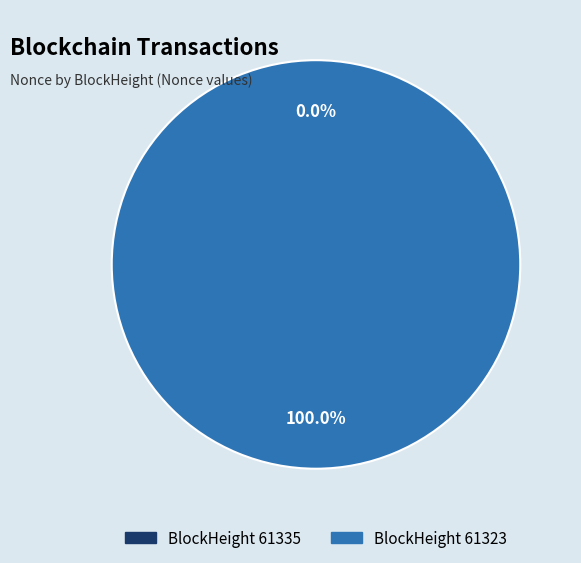

What is the change in value from 61335 to 61323?

+11440